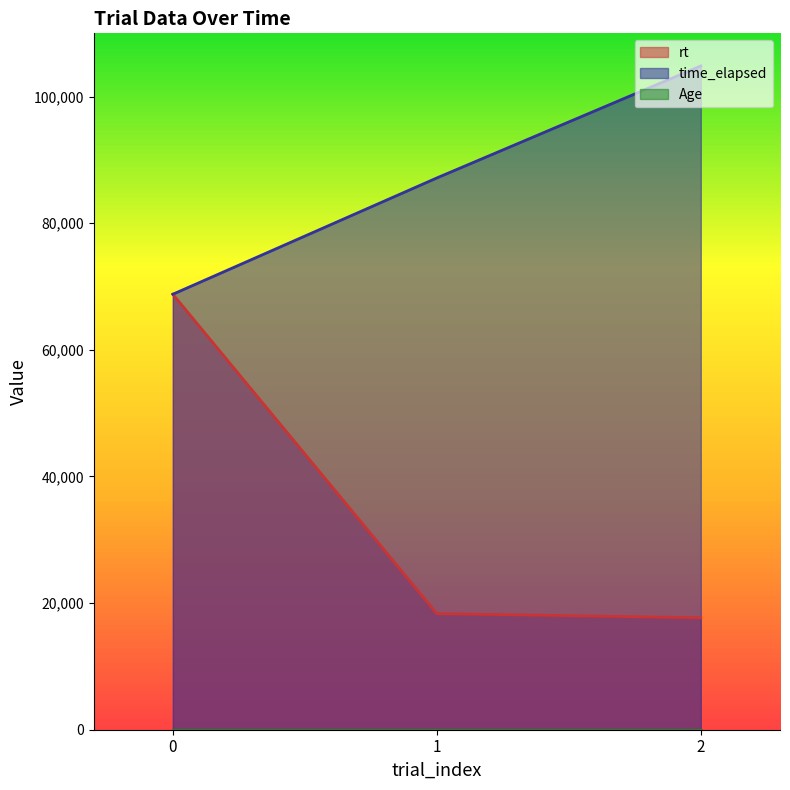

What is the approximate value of rt at 1?

18339.1